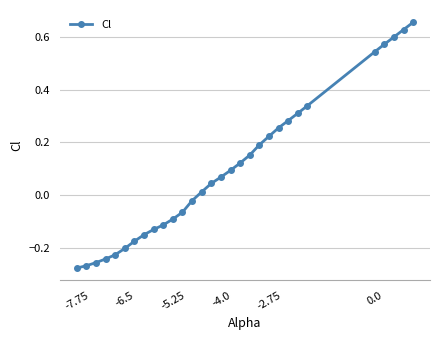

What is the difference between the maximum and minimum values?

0.9